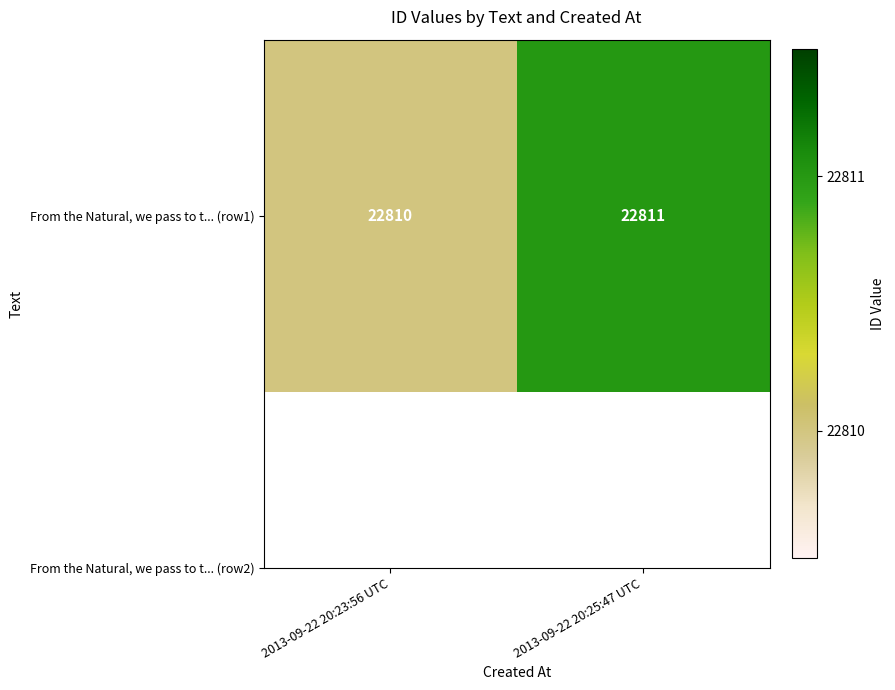

Reading left to right, transcribe all the data shown in this chart.

2013-09-22 20:23:56 UTC=22810	2013-09-22 20:25:47 UTC=22811